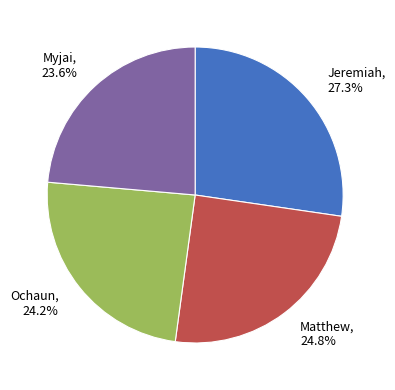

What percentage is NOT represented by Jeremiah?

72.7%